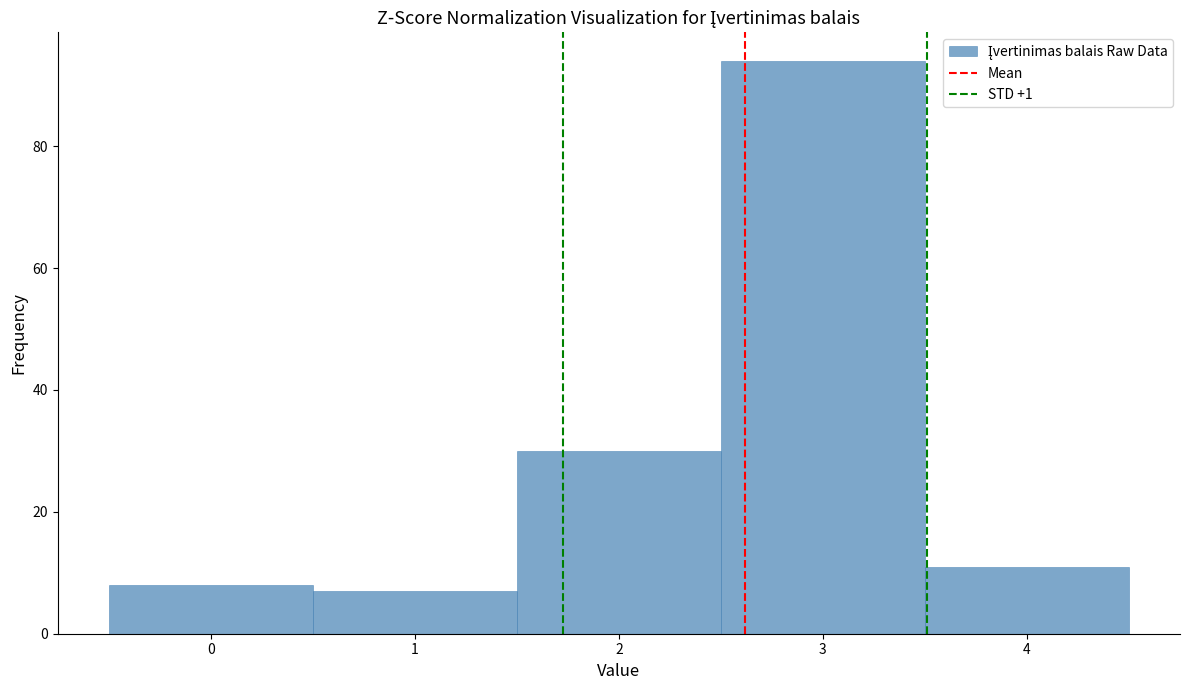

Over which range of the x-axis is the bar tallest?

2.5 to 3.5